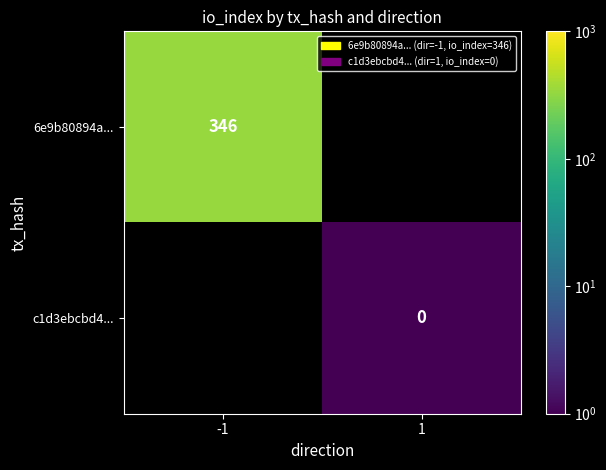

Is the value of c1d3ebcbd4... at 1 greater than the value of 6e9b80894a... at -1?

No